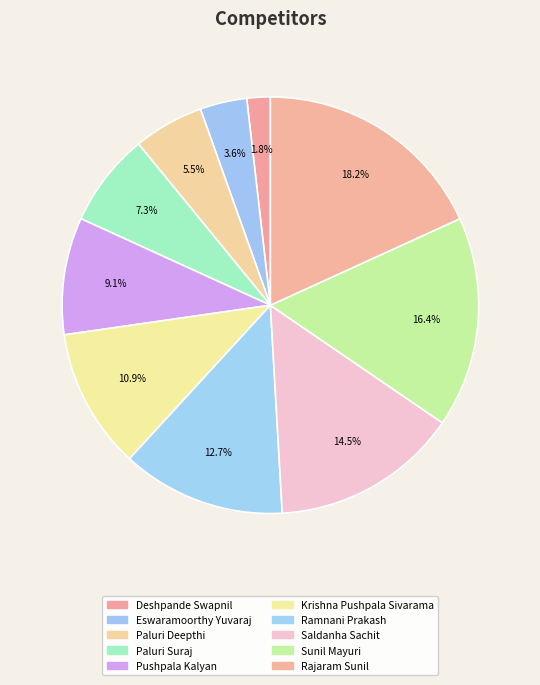

Count the number of slices in the pie.

10